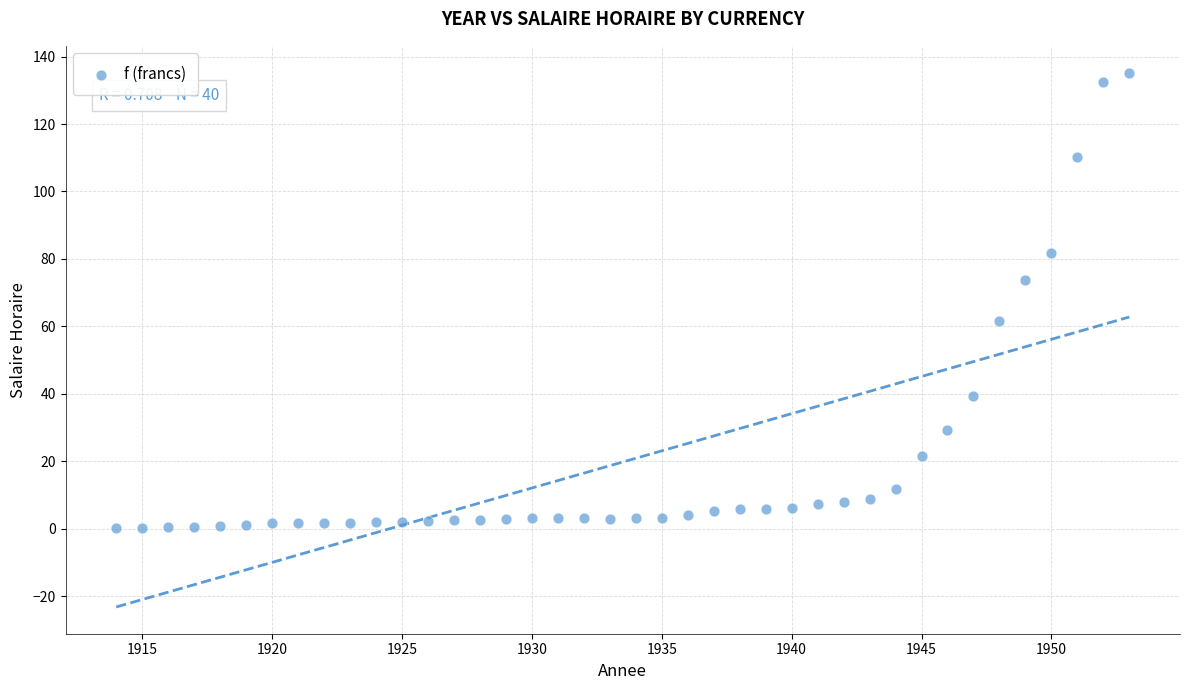

What is the range of X values (max minus min)?

39.0